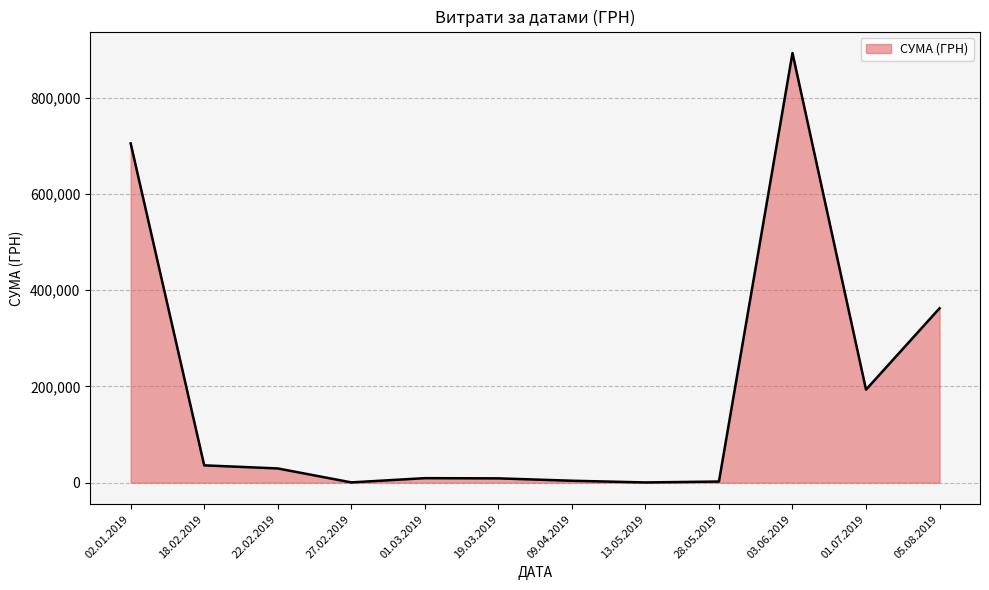

Is it true that the value at 02.01.2019 is 704905.1?

True